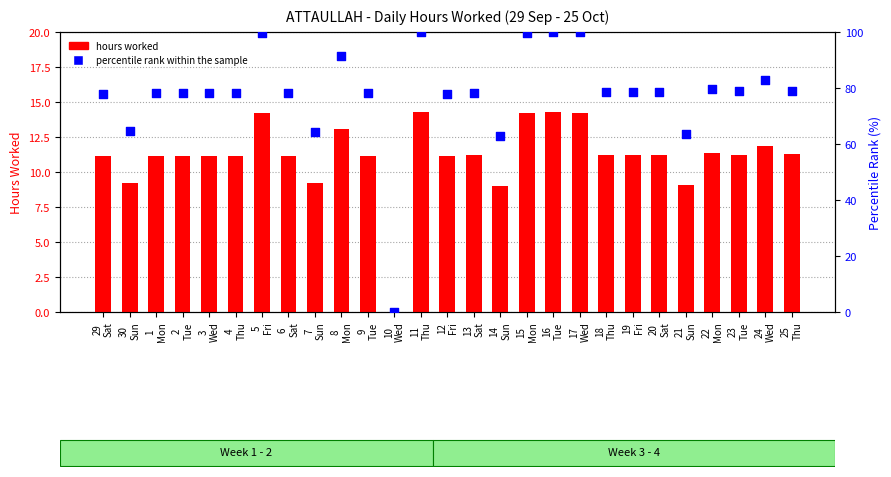

Is the value of hours worked at 29
Sat greater than the value of percentile rank within the sample at 17
Wed?

No